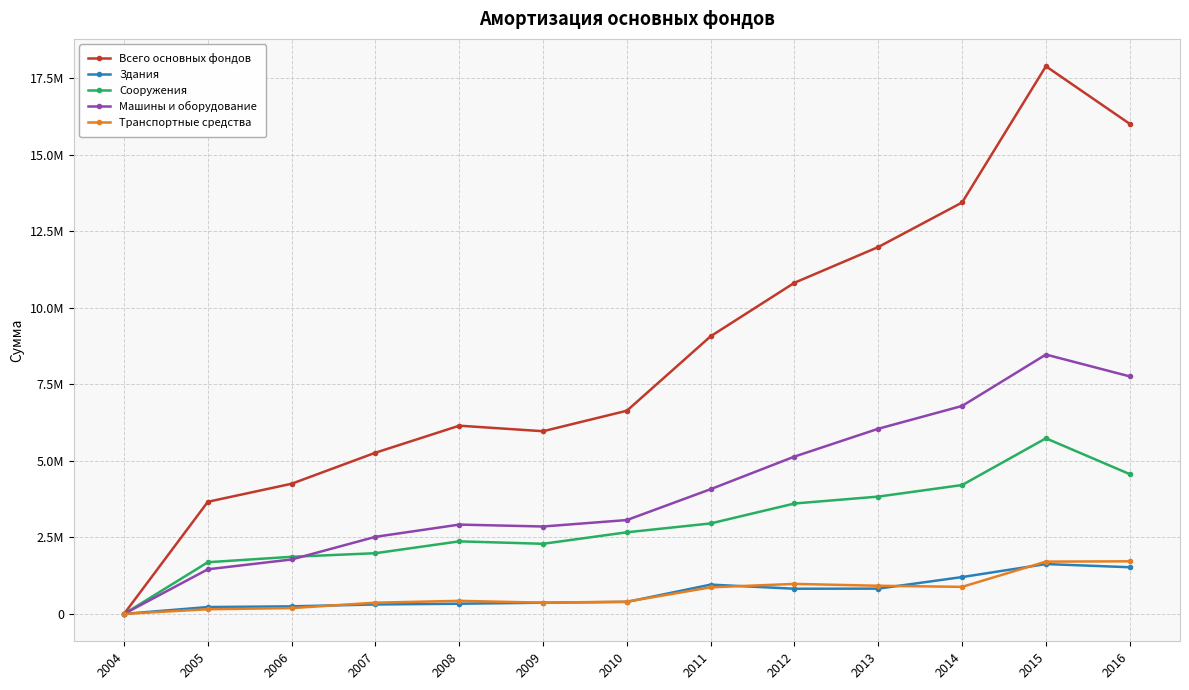

What are all the series names shown in the legend?

Всего основных фондов, Здания, Сооружения, Машины и оборудование, Транспортные средства